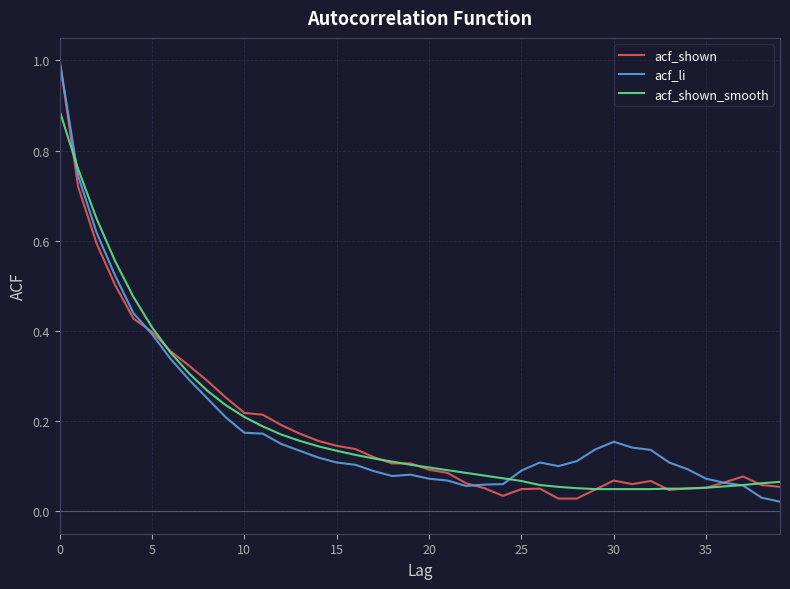

What is the highest value of the acf_shown series?

1.0